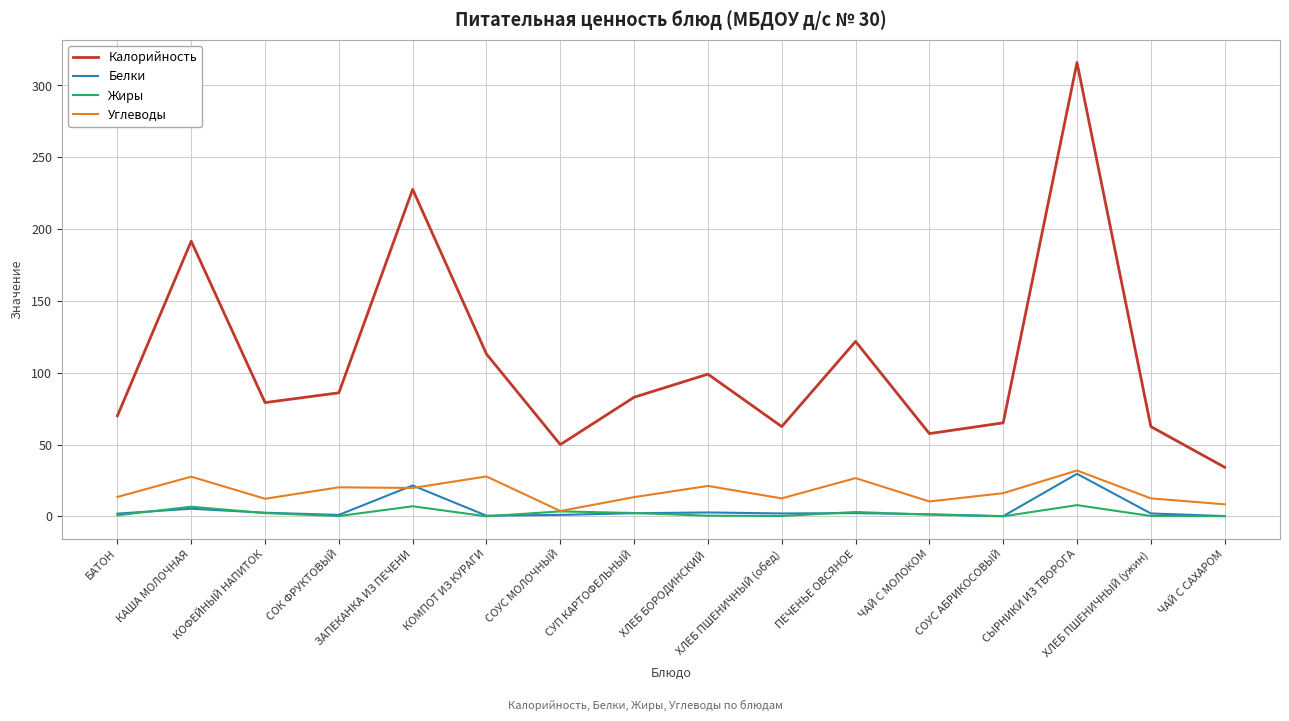

True or false: Калорийность and Белки cross at least once.

False